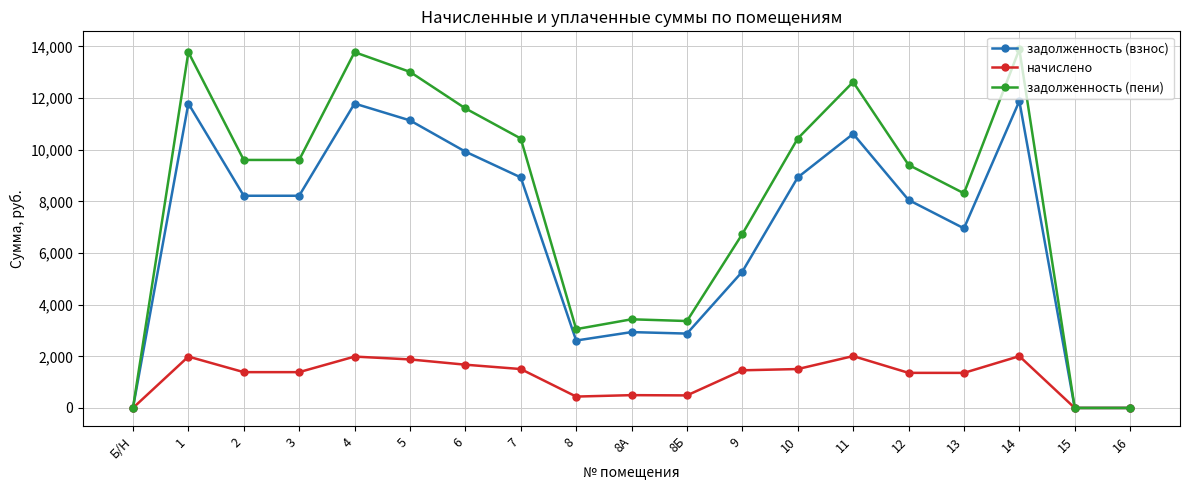

At 5, list the series in order from largest to smallest.

задолженность (пени), задолженность (взнос), начислено